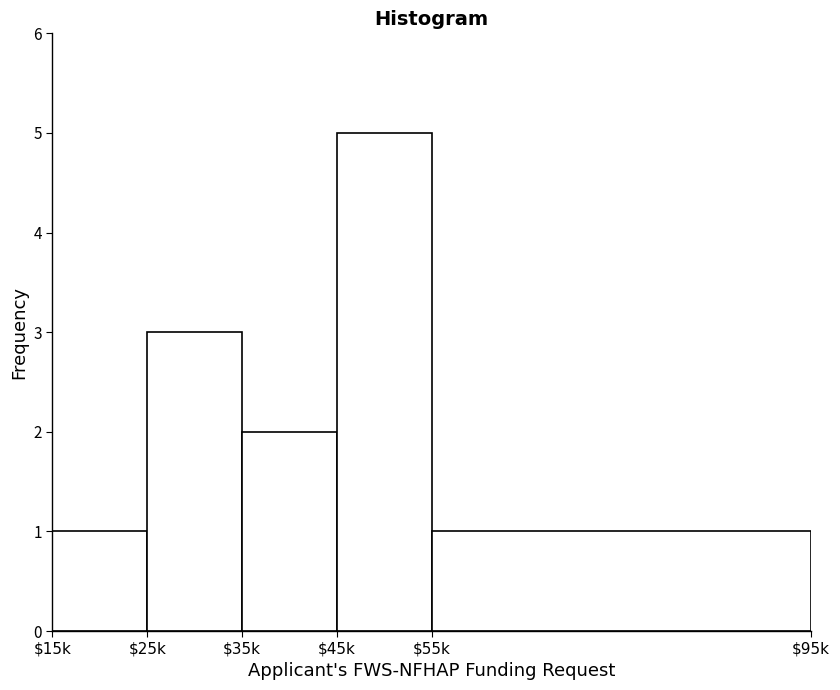

Reading right to left, extract all data points from this chart.

1	5	2	3	1